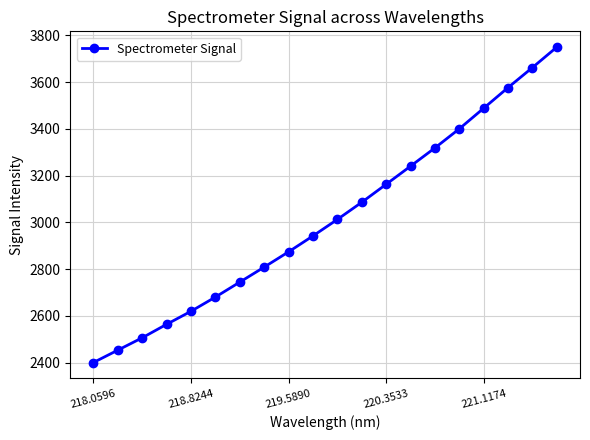

What is the greatest value displayed?

3749.5